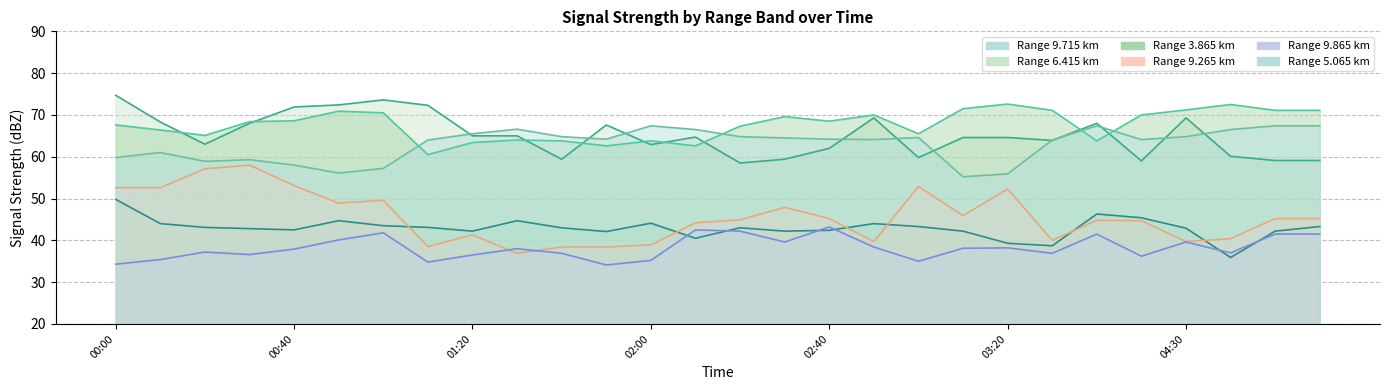

What are all the series names shown in the legend?

9.715, 6.415, 3.865, 9.265, 9.865, 5.065